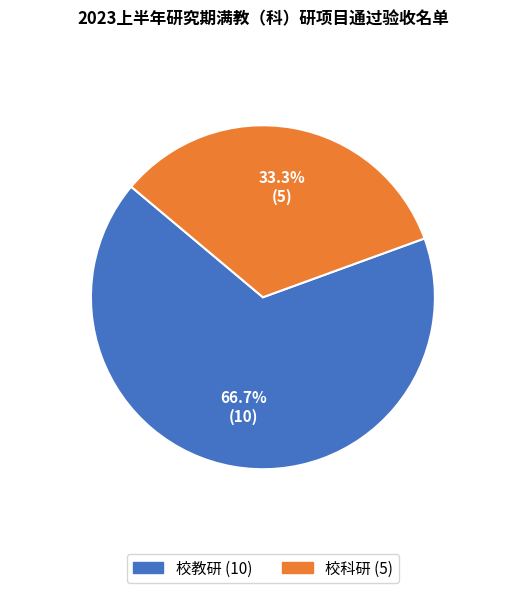

Which has a higher value, 校科研 or 校教研?

校教研